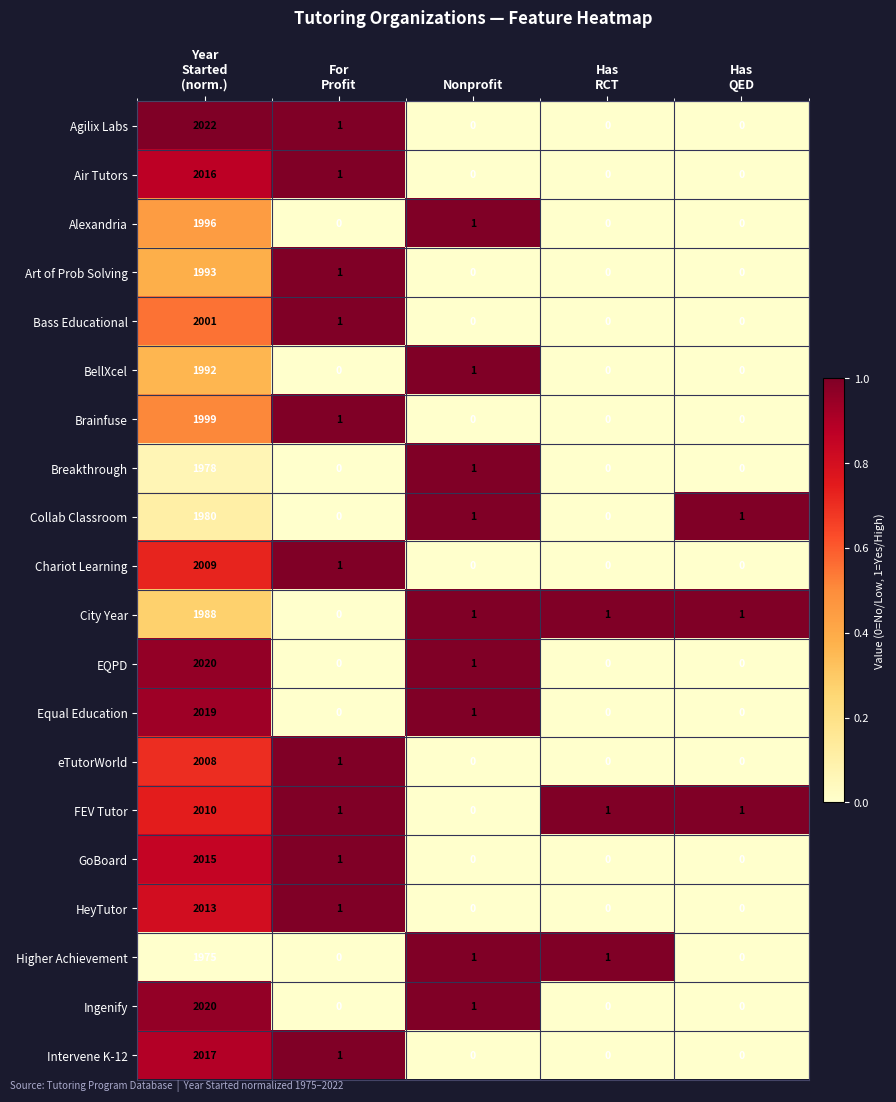

What is the average value of the Bass Educational series?

400